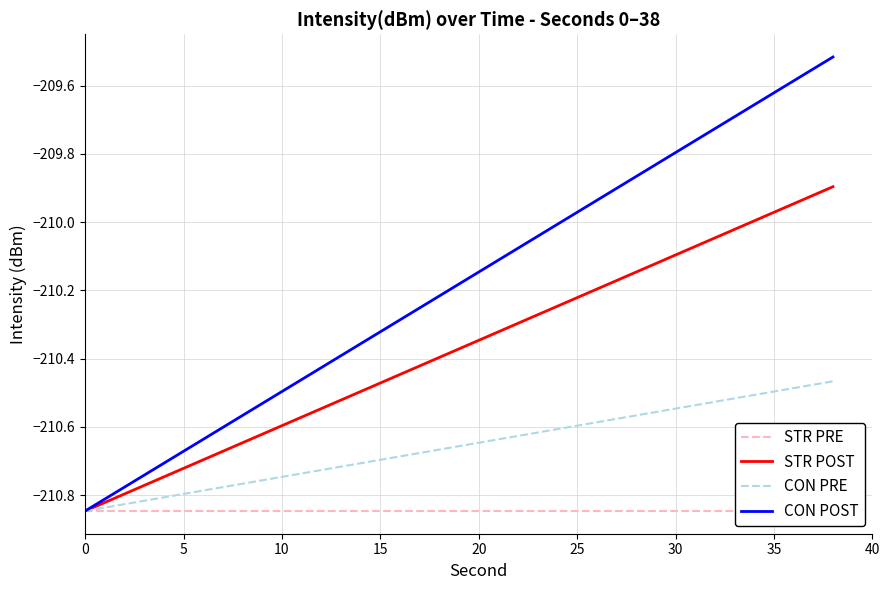

Reading left to right, transcribe all the data shown in this chart.

STR PRE: -210.8	-210.8	-210.8	-210.8	-210.8	-210.8	-210.8	-210.8	-210.8	-210.8	-210.8	-210.8	-210.8	-210.8	-210.8	-210.8	-210.8	-210.8	-210.8	-210.8
STR POST: -210.8	-210.8	-210.7	-210.7	-210.6	-210.6	-210.5	-210.5	-210.4	-210.4	-210.3	-210.3	-210.2	-210.2	-210.1	-210.1	-210.0	-210.0	-209.9	-209.9
CON PRE: -210.8	-210.8	-210.8	-210.8	-210.8	-210.7	-210.7	-210.7	-210.7	-210.7	-210.6	-210.6	-210.6	-210.6	-210.6	-210.5	-210.5	-210.5	-210.5	-210.5
CON POST: -210.8	-210.8	-210.7	-210.6	-210.6	-210.5	-210.4	-210.4	-210.3	-210.2	-210.1	-210.1	-210.0	-209.9	-209.9	-209.8	-209.7	-209.7	-209.6	-209.5